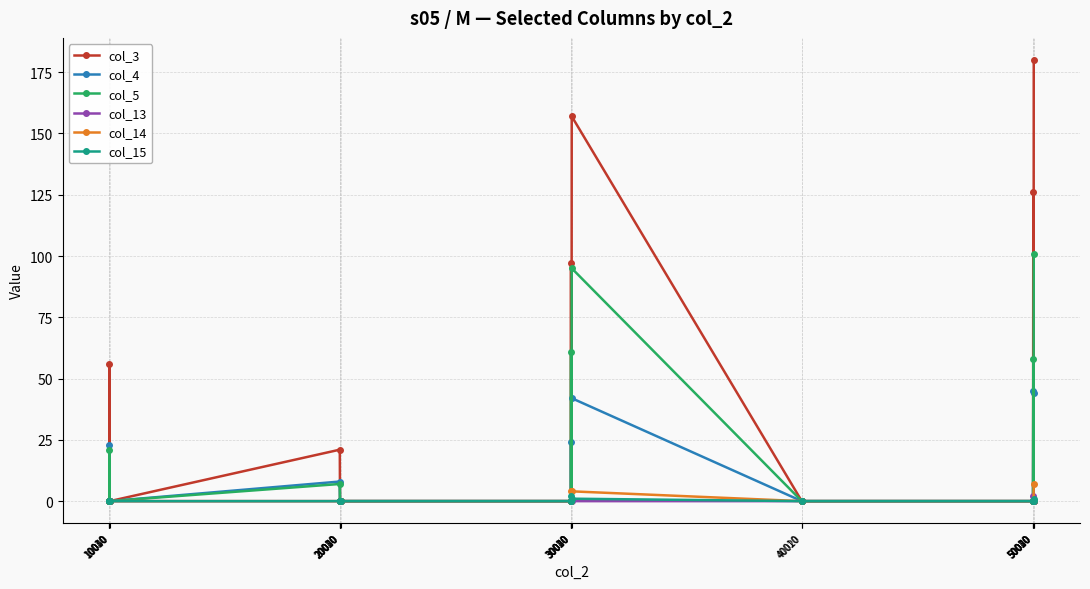

What is the maximum value shown in the chart?

180